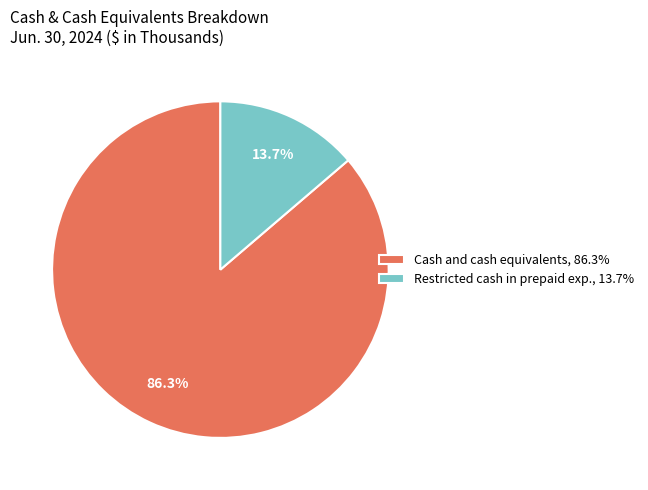

Which has a higher value, Restricted cash in prepaid exp., 13.7% or Cash and cash equivalents, 86.3%?

Cash and cash equivalents, 86.3%